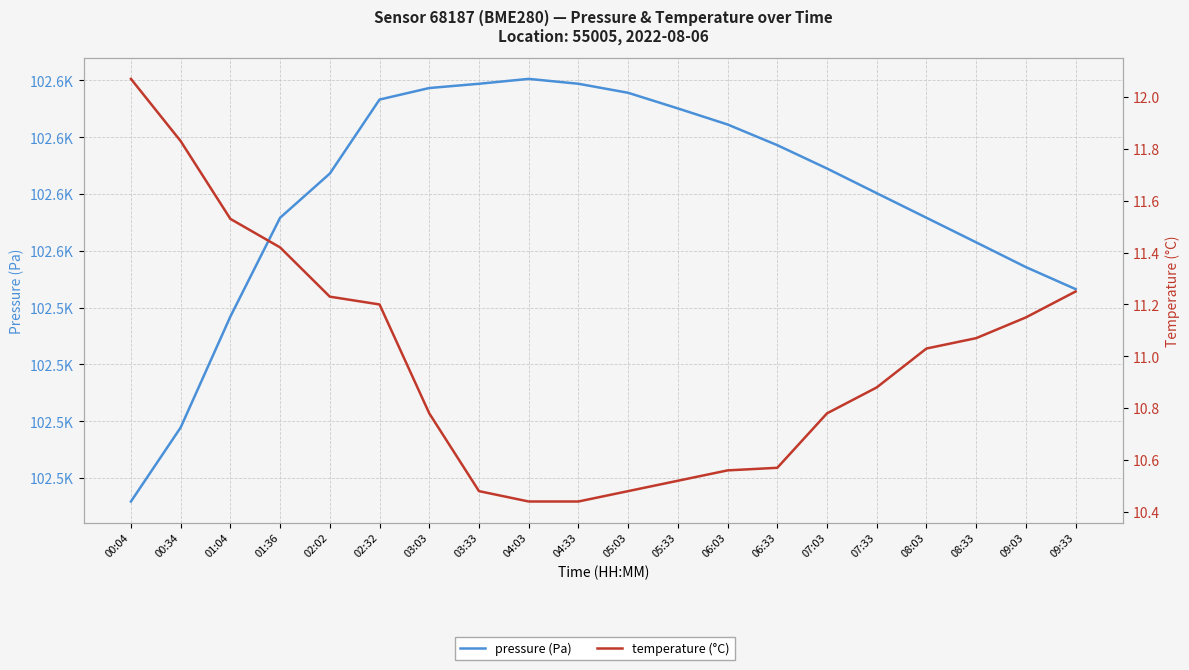

Reading right to left, what are all the values shown in this chart?

pressure (Pa): 102546.5	102554.3	102563.0	102571.7	102580.3	102589.0	102597.2	102604.5	102610.2	102615.7	102618.8	102620.6	102618.8	102617.3	102613.3	102587.2	102571.7	102536.9	102497.8	102471.8
temperature (°C): 11.2	11.2	11.1	11.0	10.9	10.8	10.6	10.6	10.5	10.5	10.4	10.4	10.5	10.8	11.2	11.2	11.4	11.5	11.8	12.1